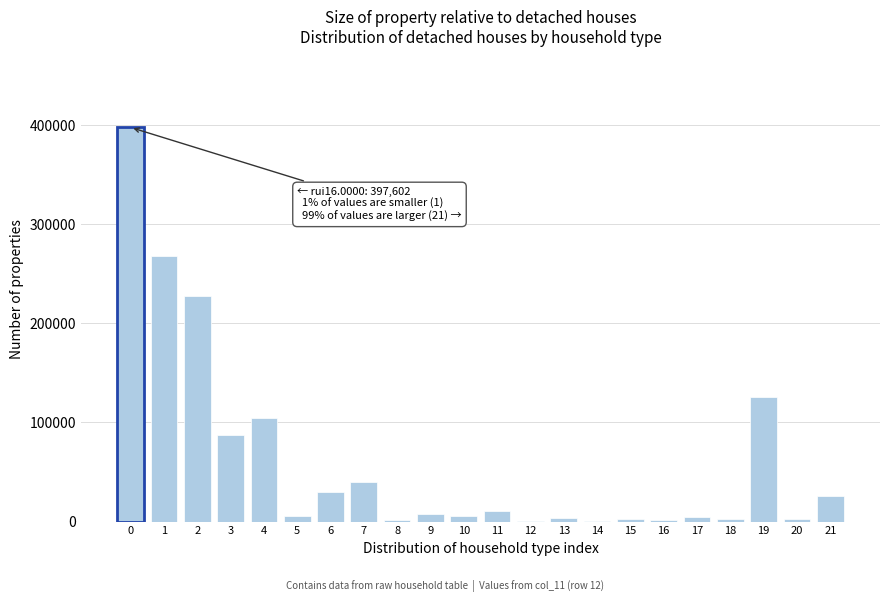

What is the change in value from 3 to 6?

-57362